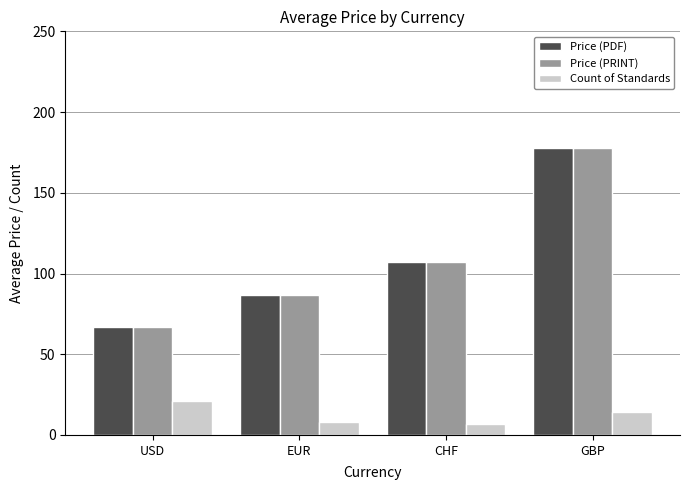

At which category is the sum across all series the highest?

GBP